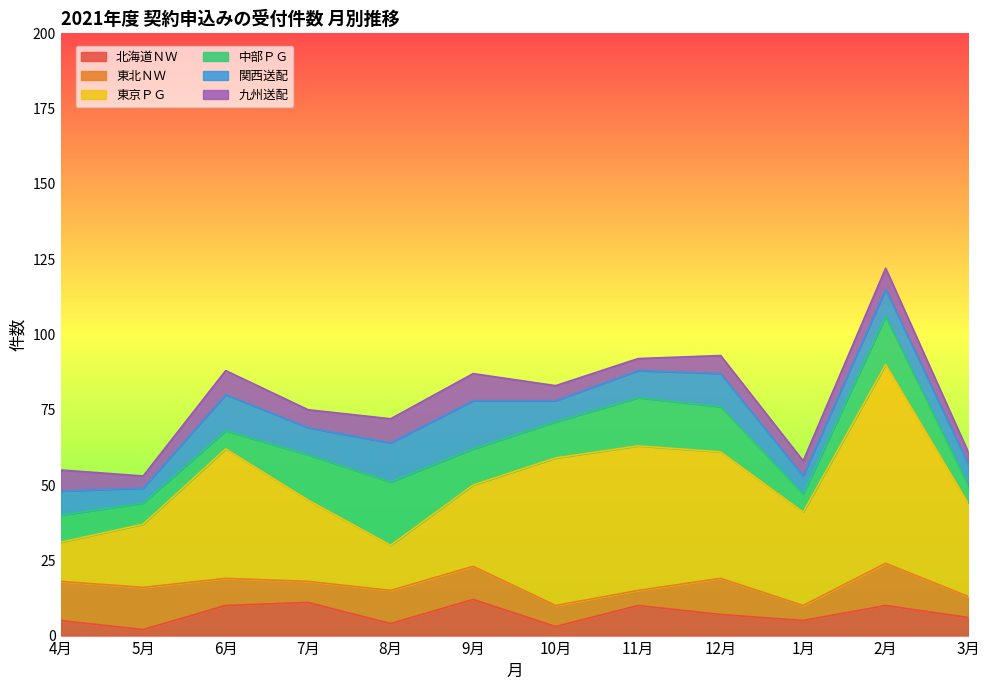

What are all the series names shown in the legend?

北海道ＮＷ, 東北ＮＷ, 東京ＰＧ, 中部ＰＧ, 関西送配, 九州送配